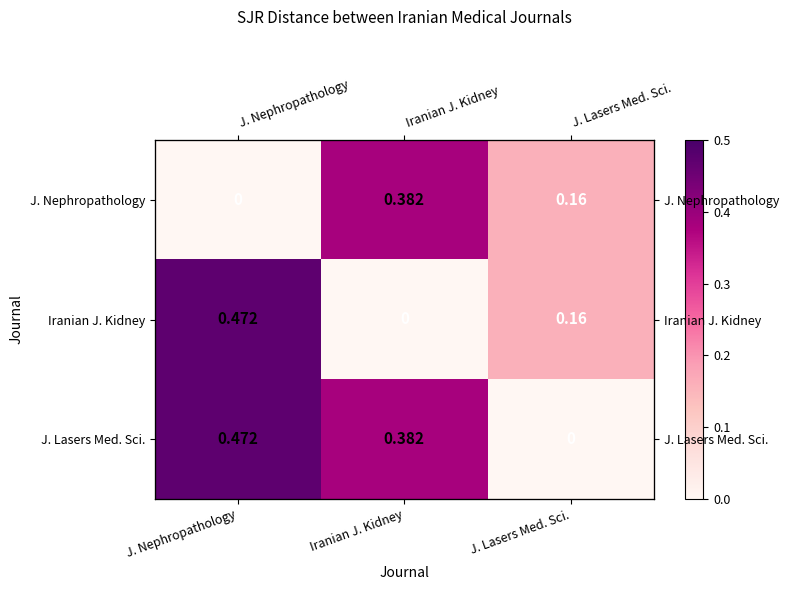

Rank the series at Iranian J. Kidney from lowest to highest value.

Iranian J. Kidney, J. Nephropathology, J. Lasers Med. Sci.